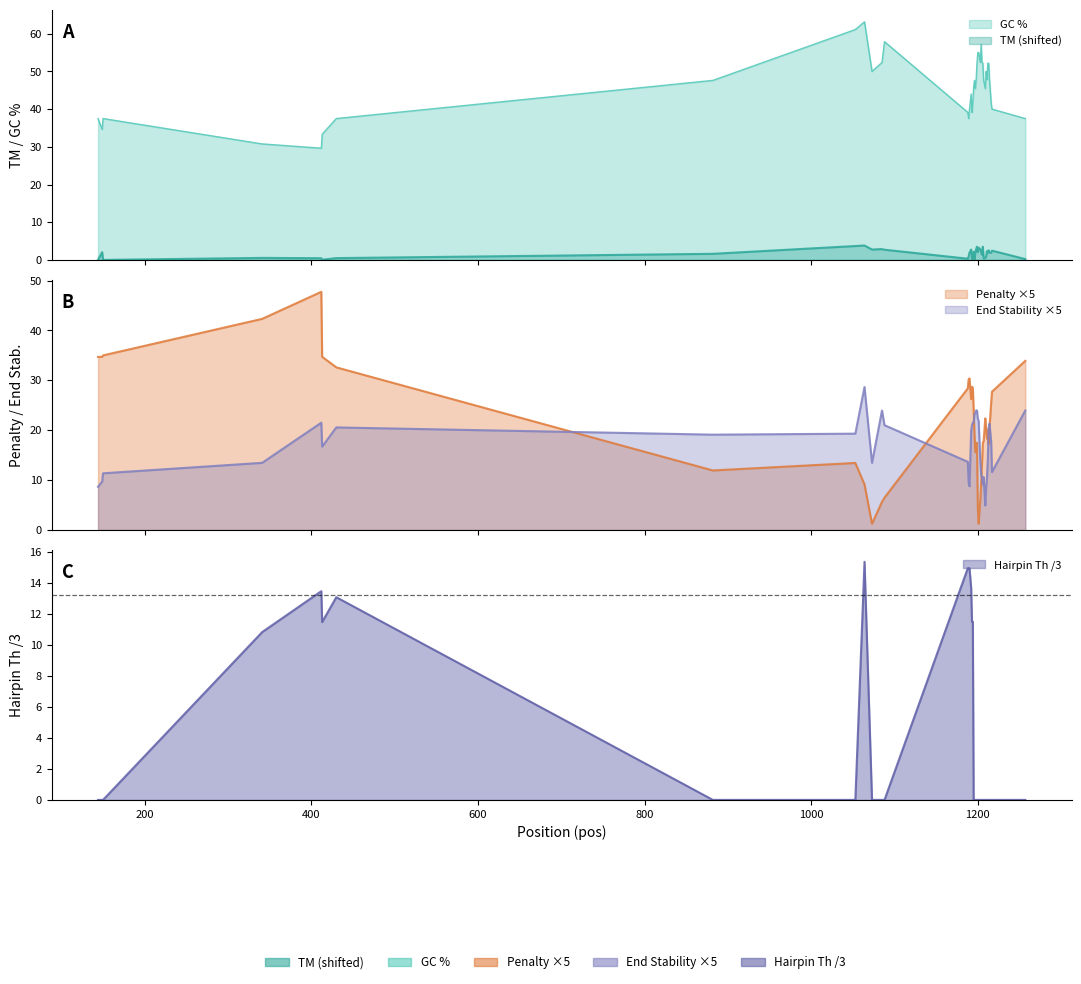

What is the difference between the maximum and second lowest values in the pen series?

46.5